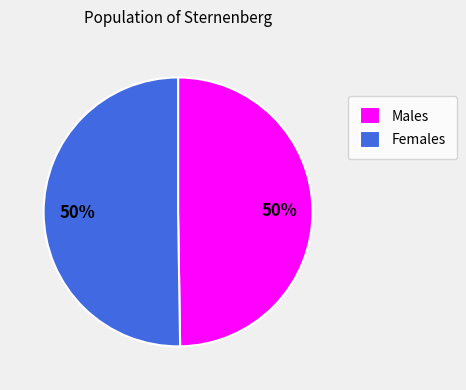

Is the sum of Females and Males greater than half?

Yes